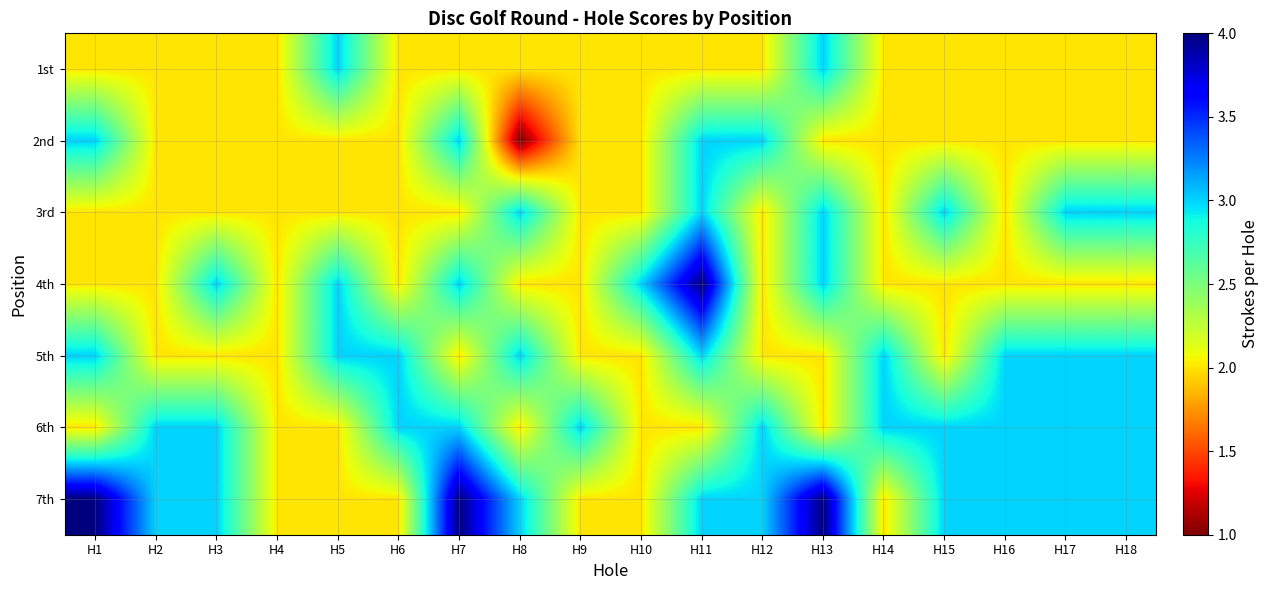

List the series in order of their peak value, lowest first.

1st, 2nd, 3rd, 5th, 6th, 4th, 7th